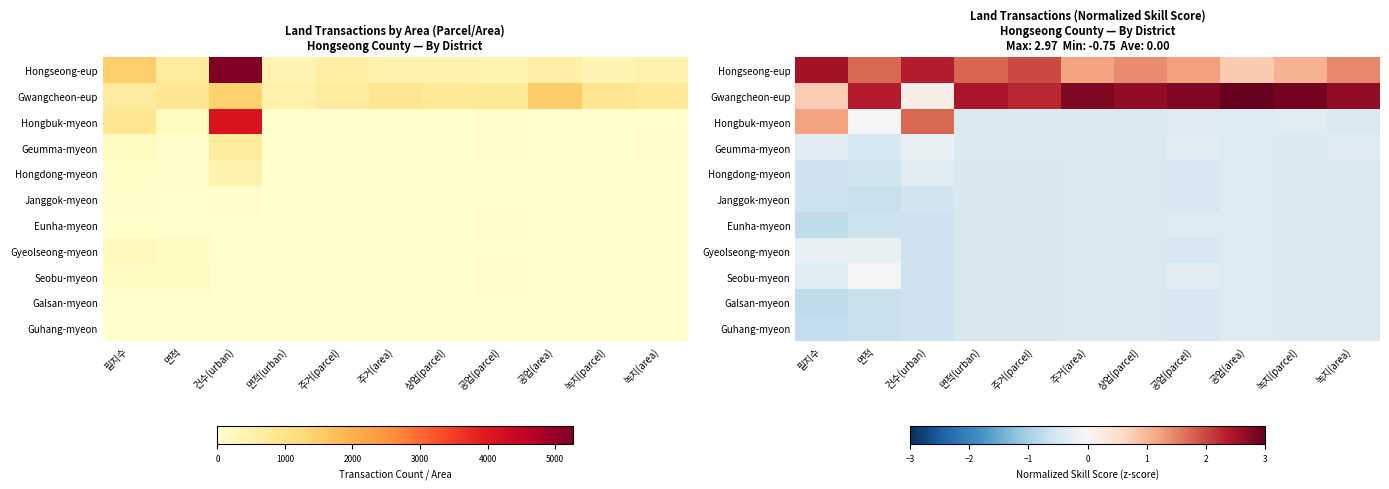

Is it true that Gyeolseong-myeon equals -0.5 at 공업(parcel)?

True